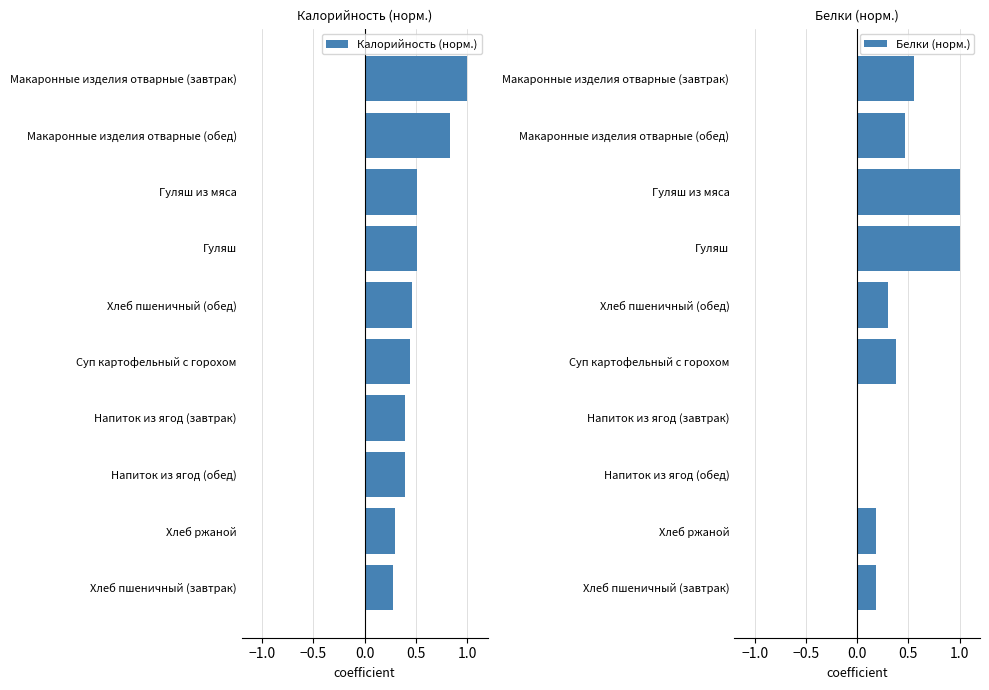

What is the maximum value for Калорийность (норм.)?

1.0